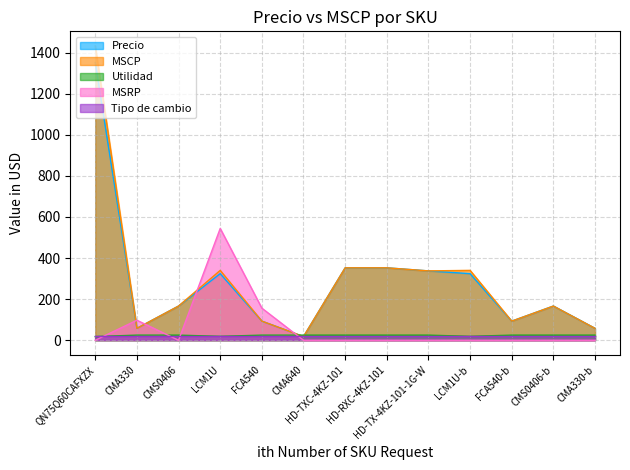

Which series has the largest total across all categories?

MSCP